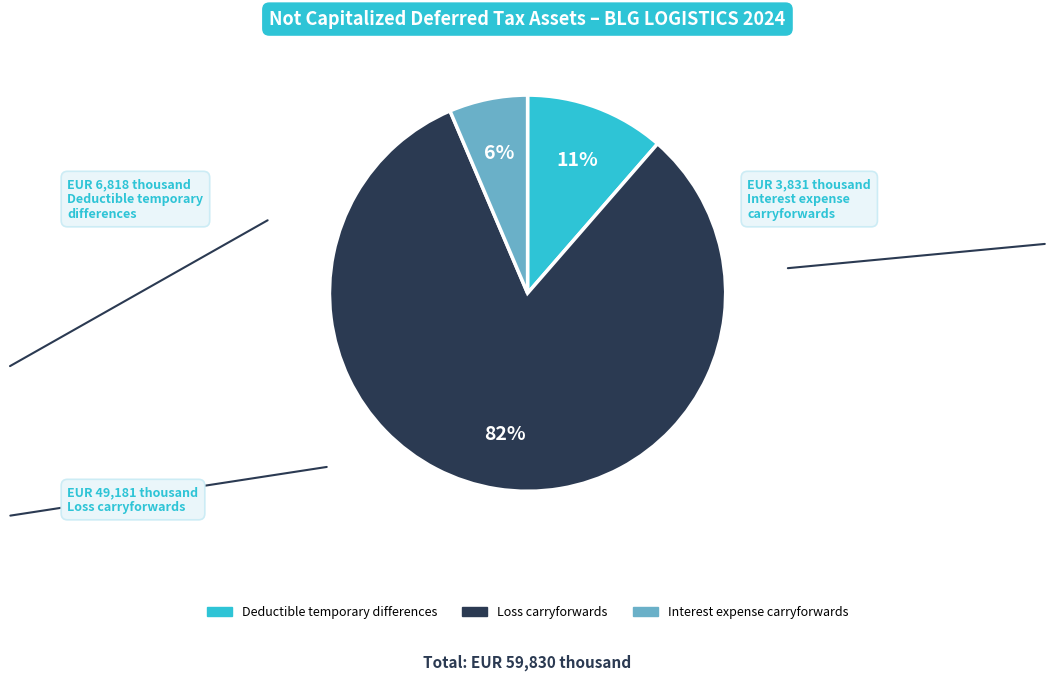

What is the ratio of the value at Deductible temporary differences to the value at Interest expense carryforwards?

1.8